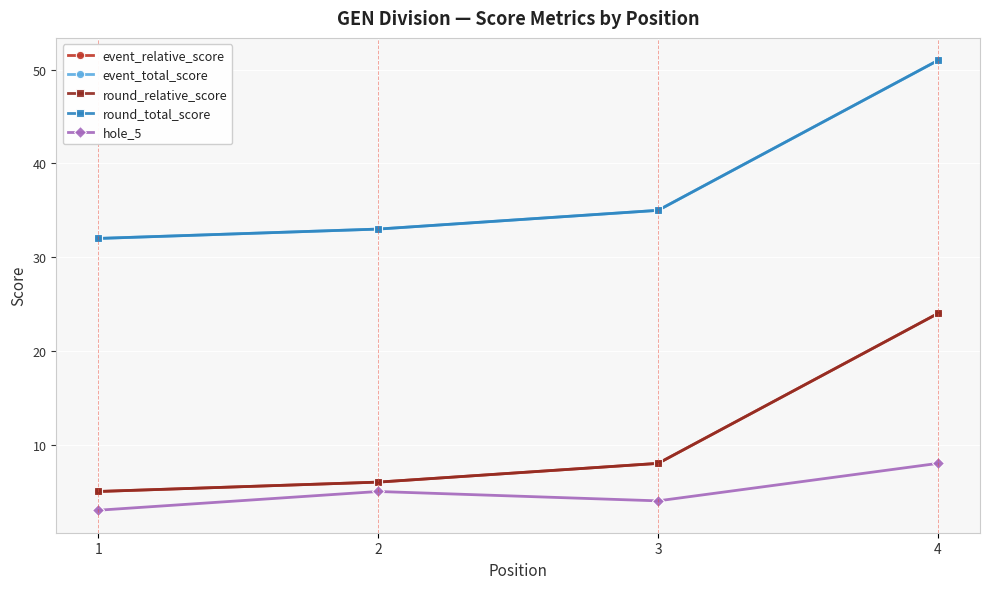

Where does the round_relative_score series first go above 8?

4